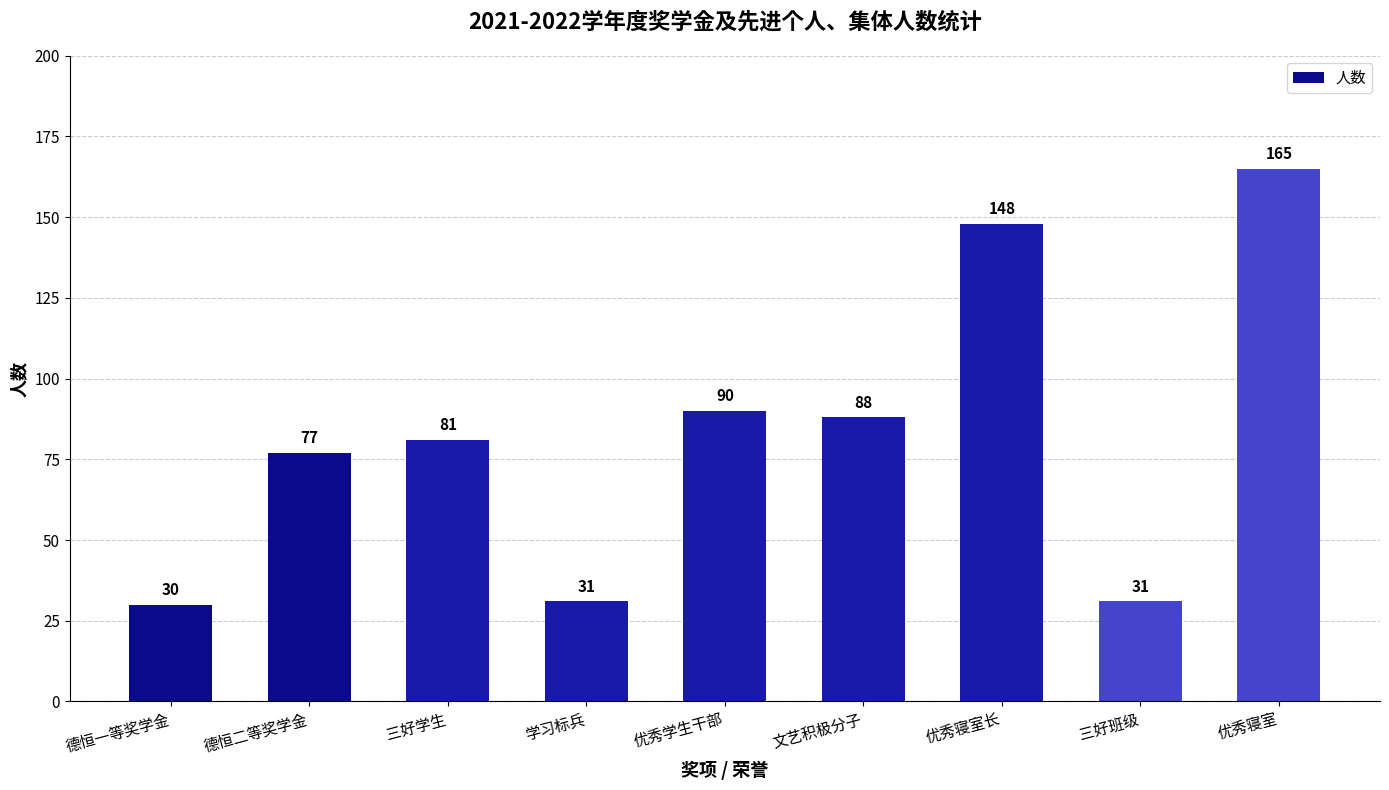

Where is the data nearest to the value 97?

优秀学生干部